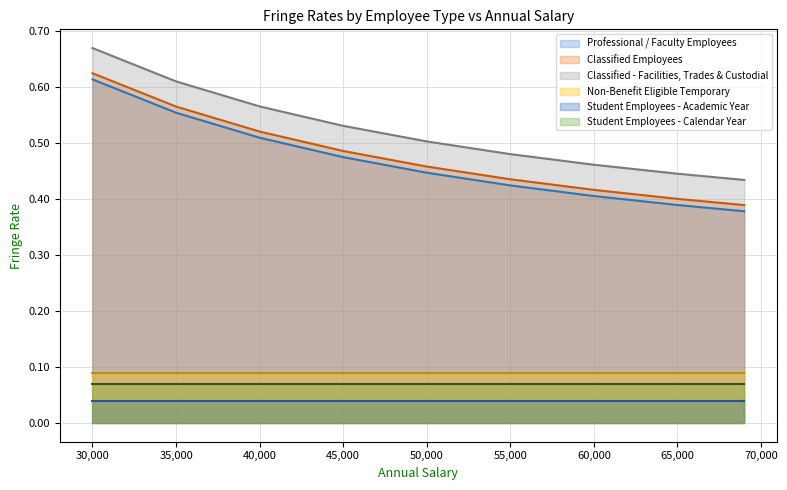

List the series in order of their peak value, lowest first.

Student Employees - Academic Year, Student Employees - Calendar Year, Non-Benefit Eligible Temporary, Professional / Faculty Employees, Classified Employees, Classified - Facilities, Trades & Custodial